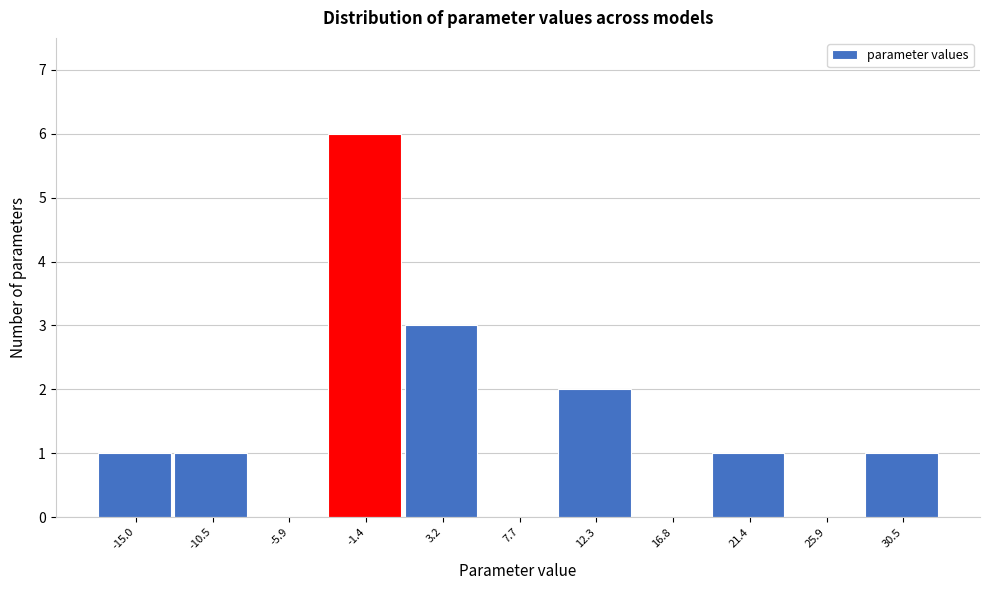

Reading right to left, transcribe all the data shown in this chart.

30.5=1	25.9=0	21.4=1	16.8=0	12.3=2	7.7=0	3.2=3	-1.4=6	-5.9=0	-10.5=1	-15.0=1